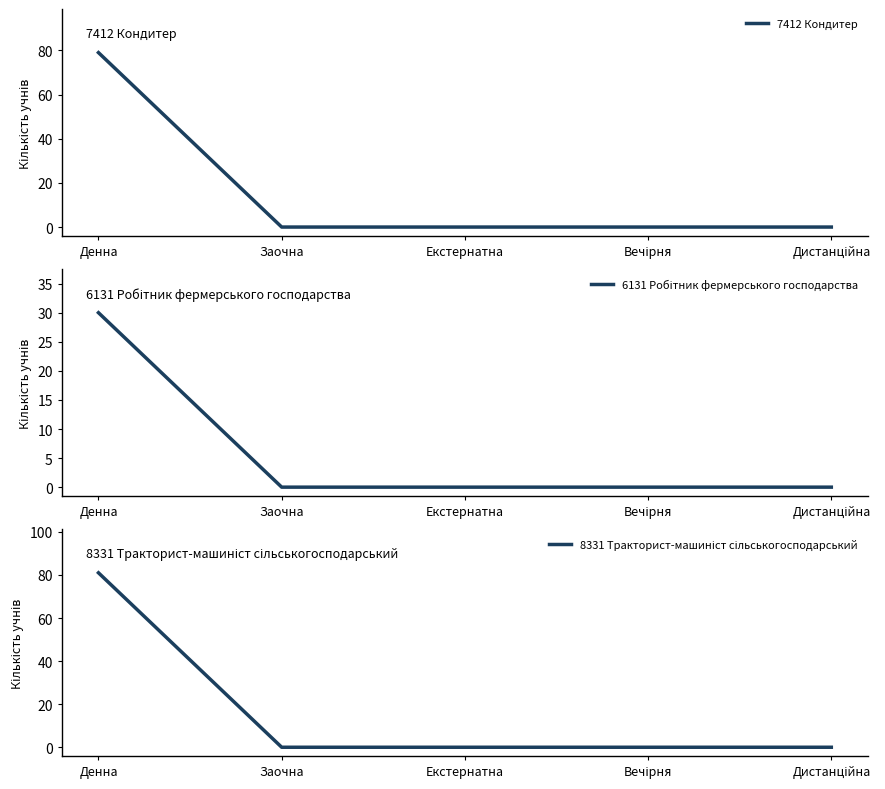

What is the difference between the maximum and minimum values in the 7412 Кондитер series?

79